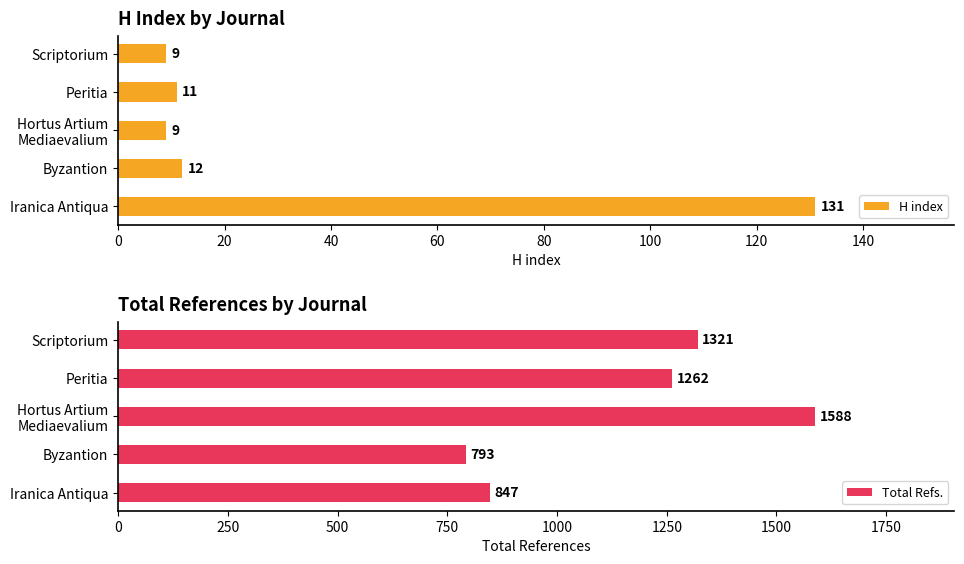

Count the number of data series in this chart.

2